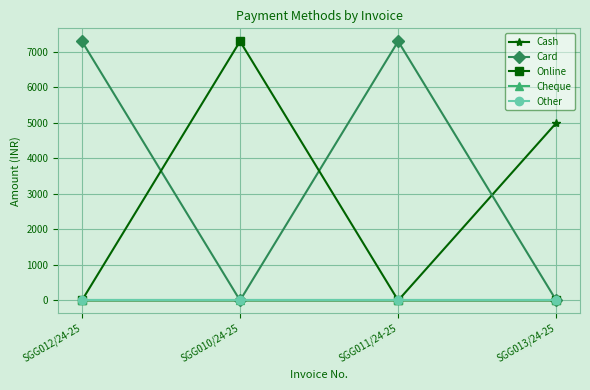

What is the difference between the maximum and minimum values in the Online series?

7299